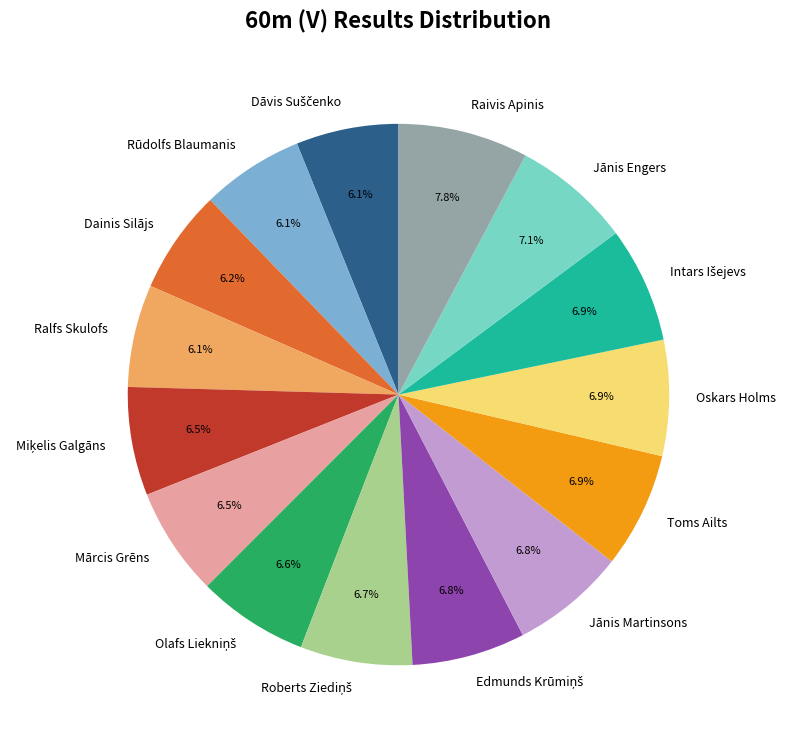

How many slices are in this pie chart?

15